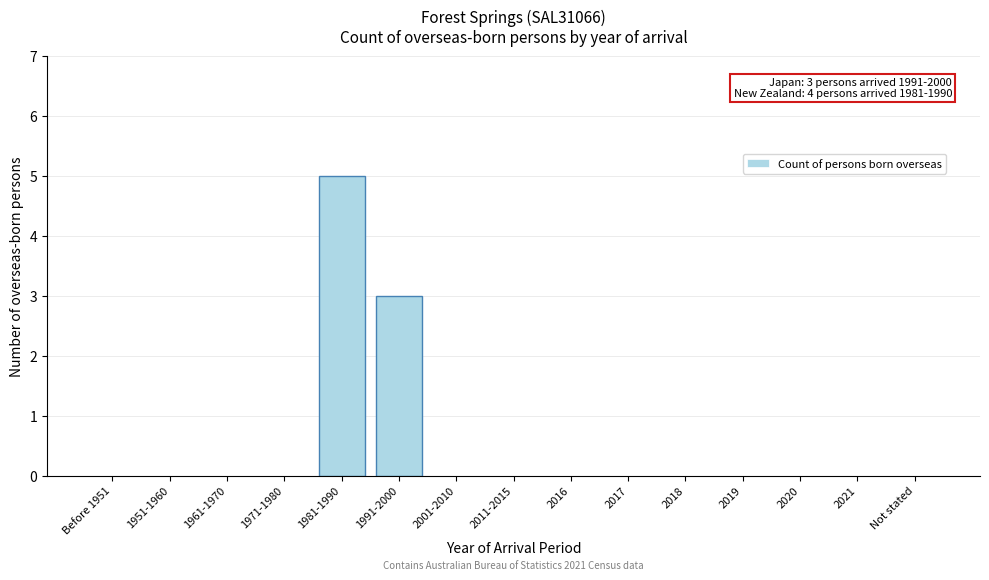

Reading left to right, what are all the values shown in this chart?

Before 1951=0	1951-1960=0	1961-1970=0	1971-1980=0	1981-1990=5	1991-2000=3	2001-2010=0	2011-2015=0	2016=0	2017=0	2018=0	2019=0	2020=0	2021=0	Not stated=0